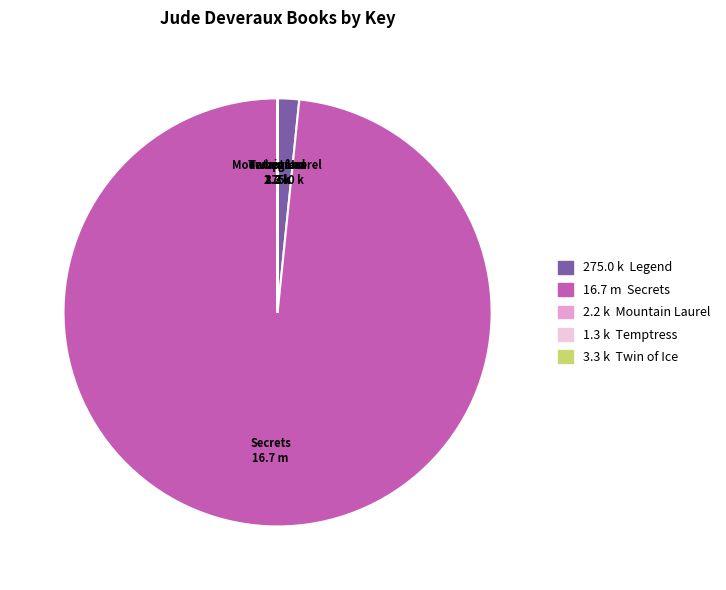

Does any single category account for the majority?

Yes